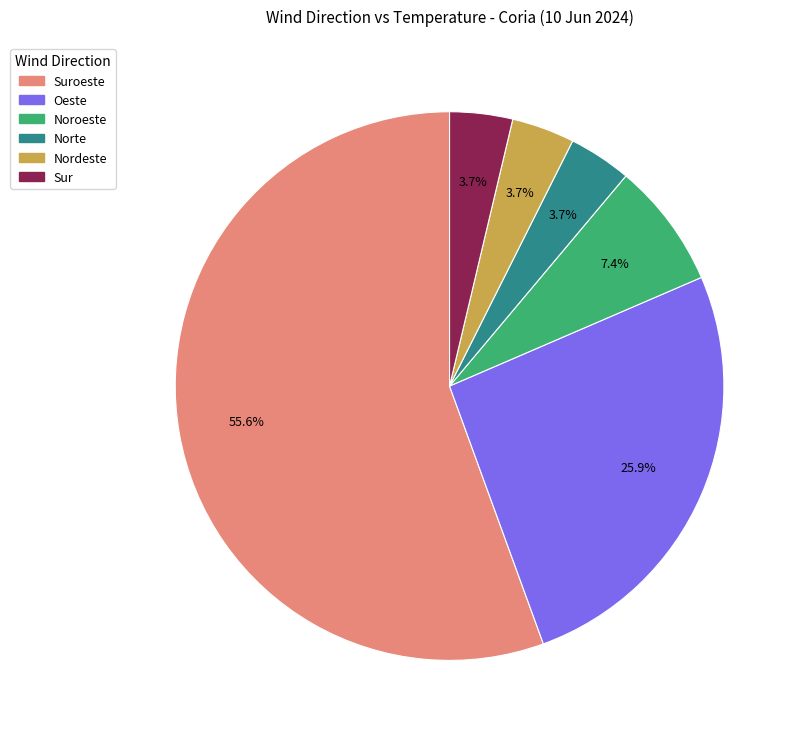

Is there any slice that represents more than half of the pie?

Yes